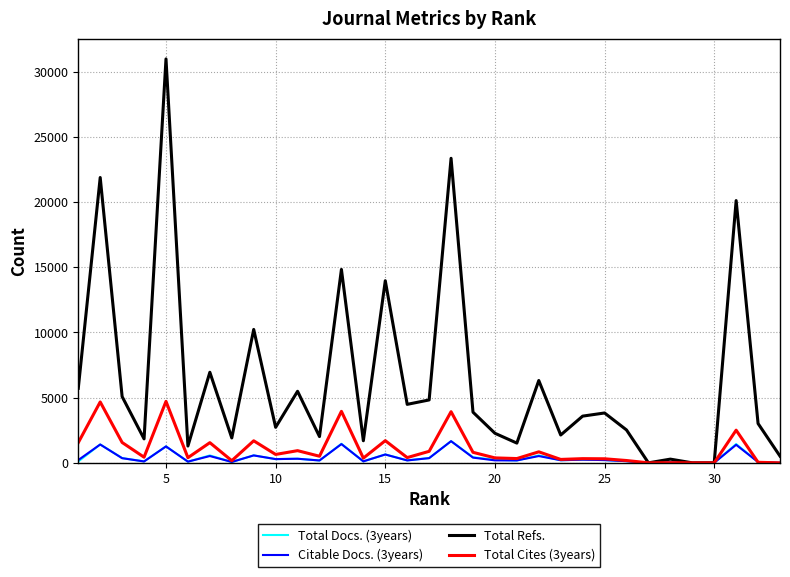

What is the maximum value shown in the chart?

30987